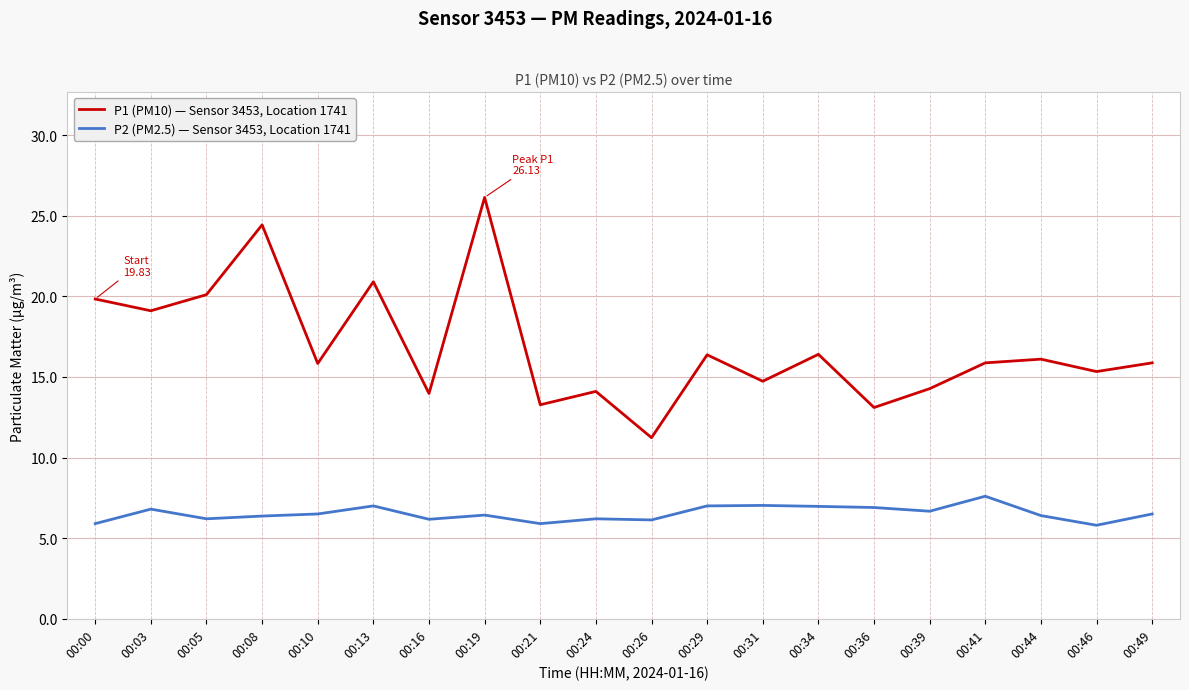

True or false: P2 (PM2.5) — Sensor 3453, Location 1741 and P1 (PM10) — Sensor 3453, Location 1741 intersect in this chart.

False